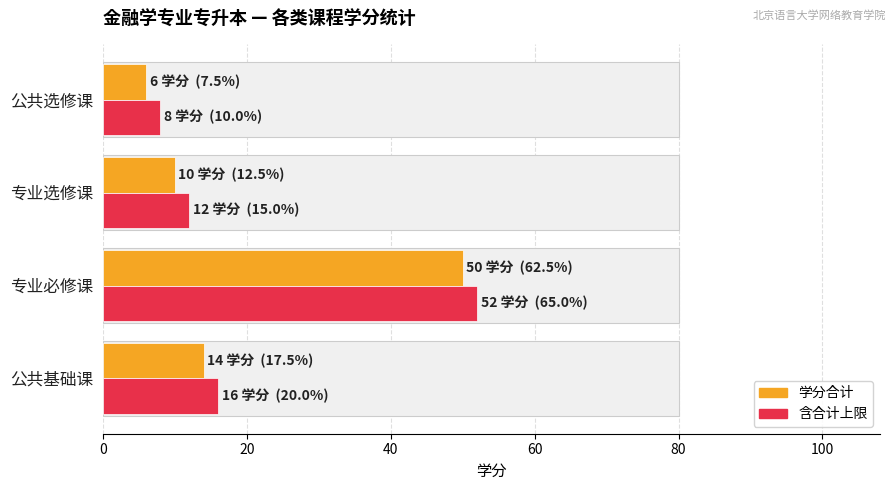

Is it true that 含合计上限 equals 12 at 公共选修课?

False